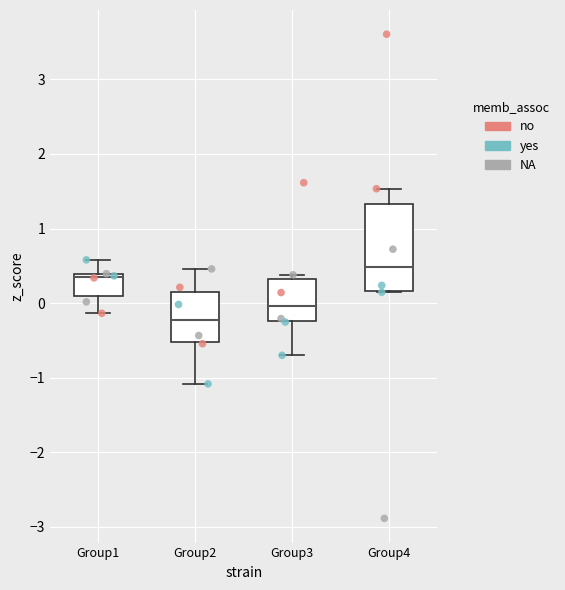

Which box has the highest median line?

Group4